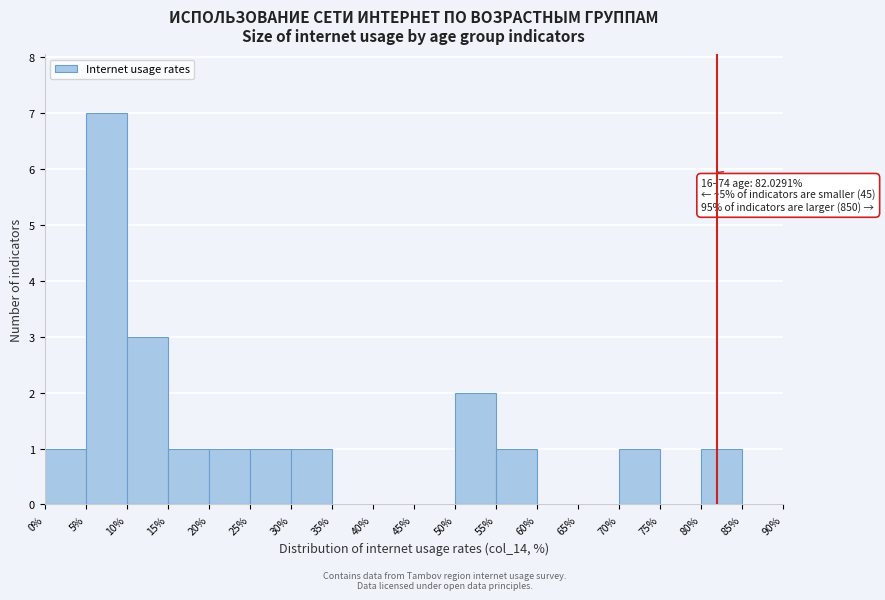

Which range on the x-axis has the tallest bar?

5% to 10%